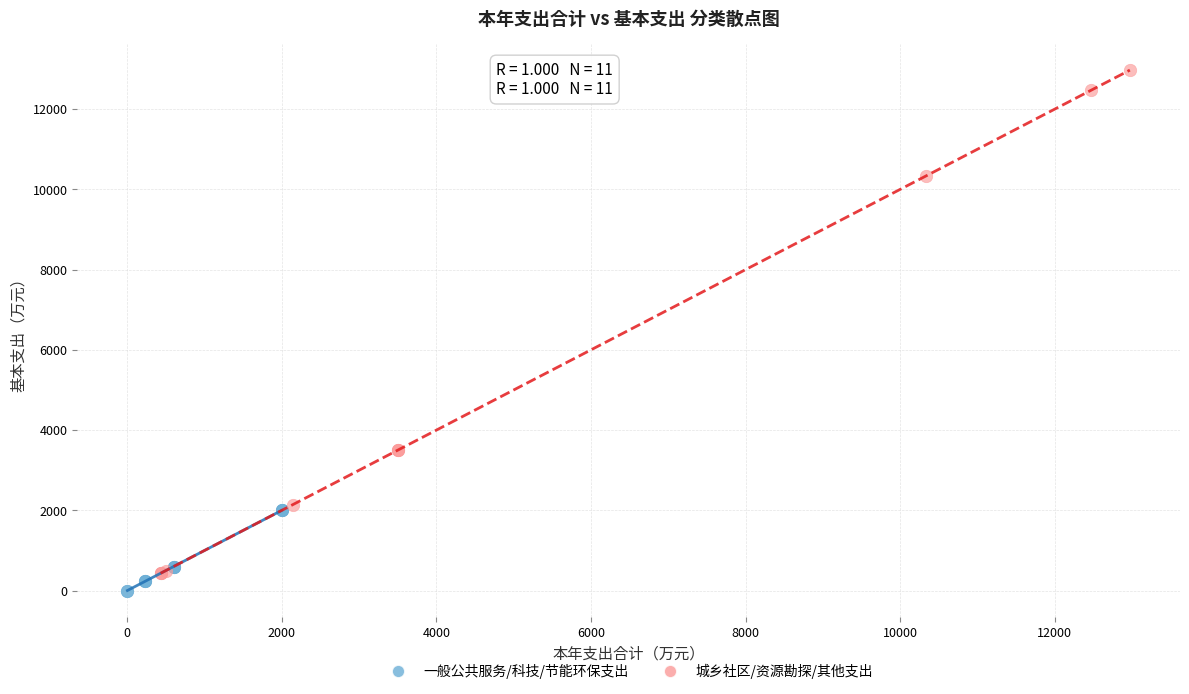

What are all the series names shown in the legend?

一般公共服务/科技/节能环保支出, 城乡社区/资源勘探/其他支出